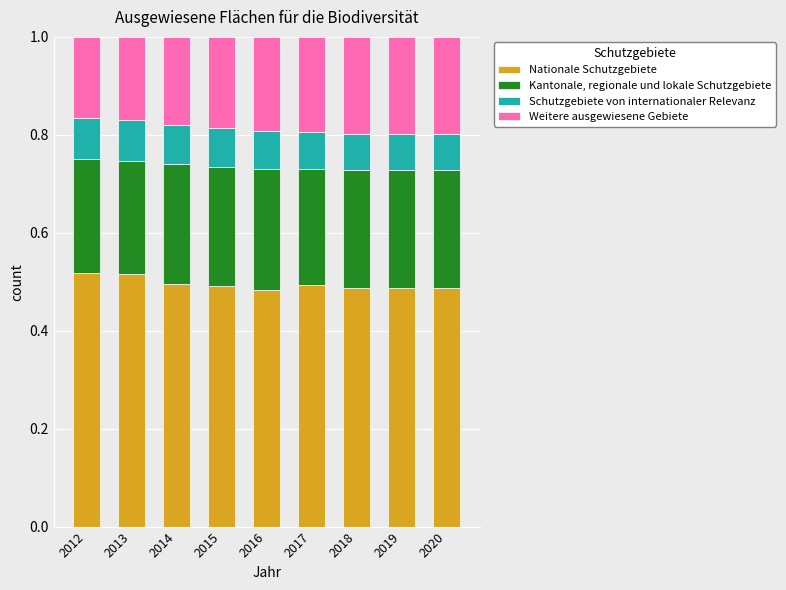

What is the total value across all series at 2018?

1.0